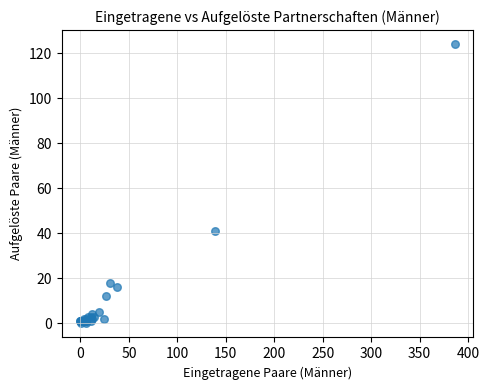

What Y value in the scatter plot is closest to 62?

41